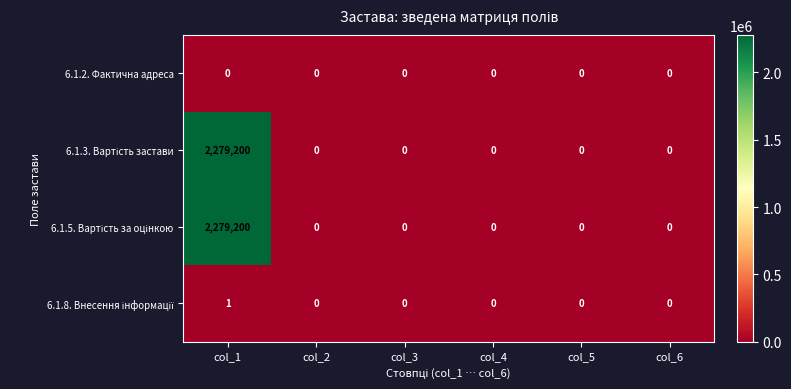

At which category does the chart reach its peak across all series?

col_1